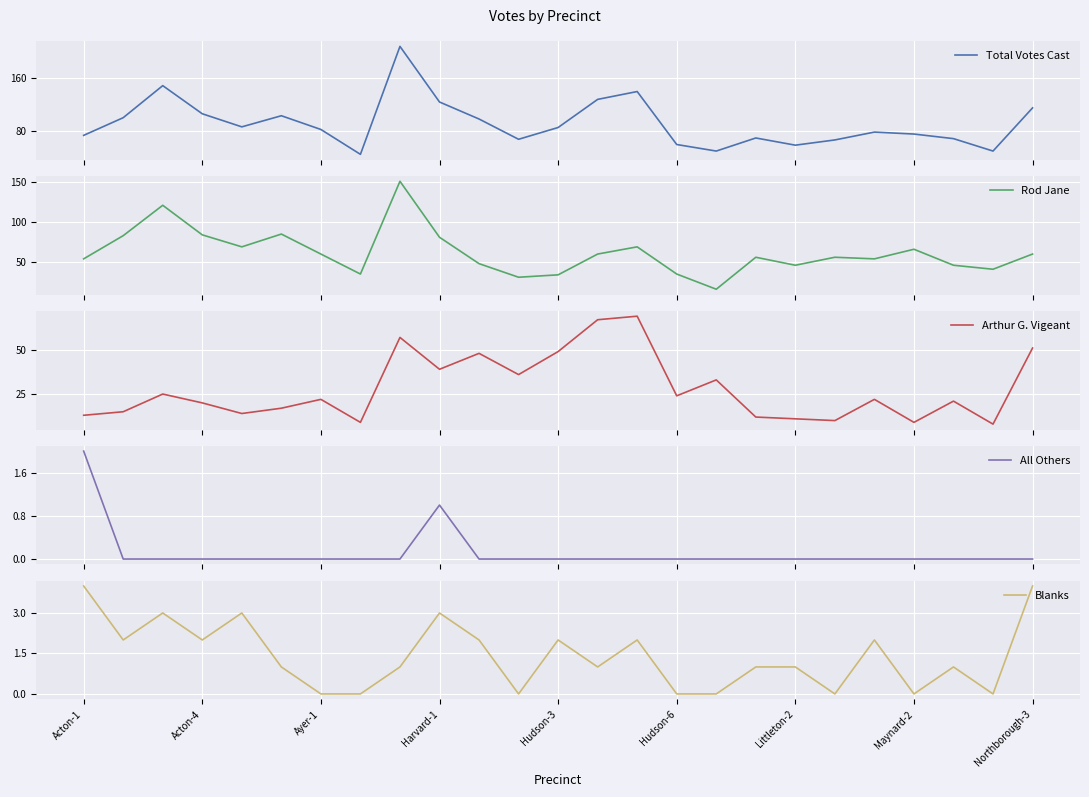

How many interior local valleys does the Arthur G. Vigeant series have?

8